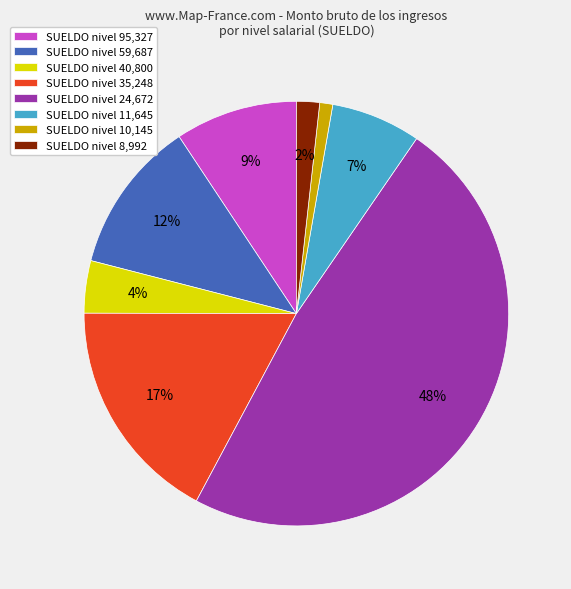

Do SUELDO nivel 10,145 and SUELDO nivel 24,672 together represent more than half of the pie?

No